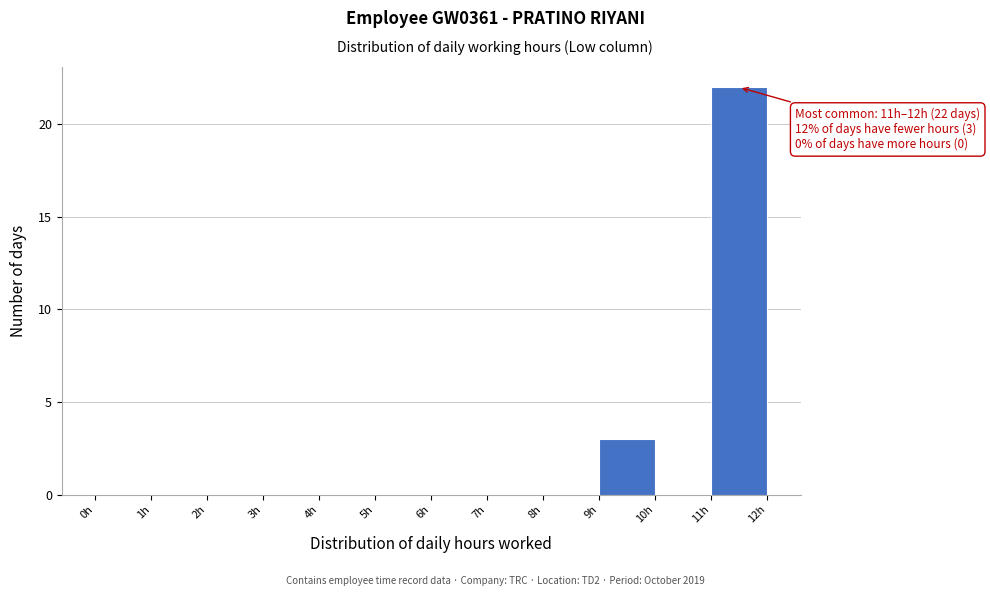

Which range on the x-axis has the tallest bar?

11 to 12